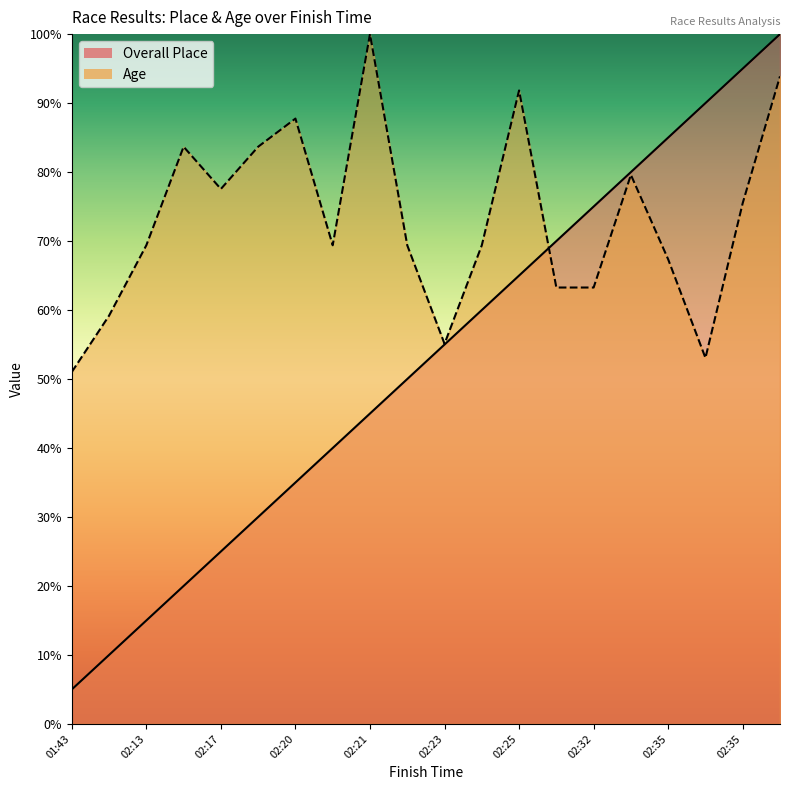

What is the highest value of the Age series?

100.0